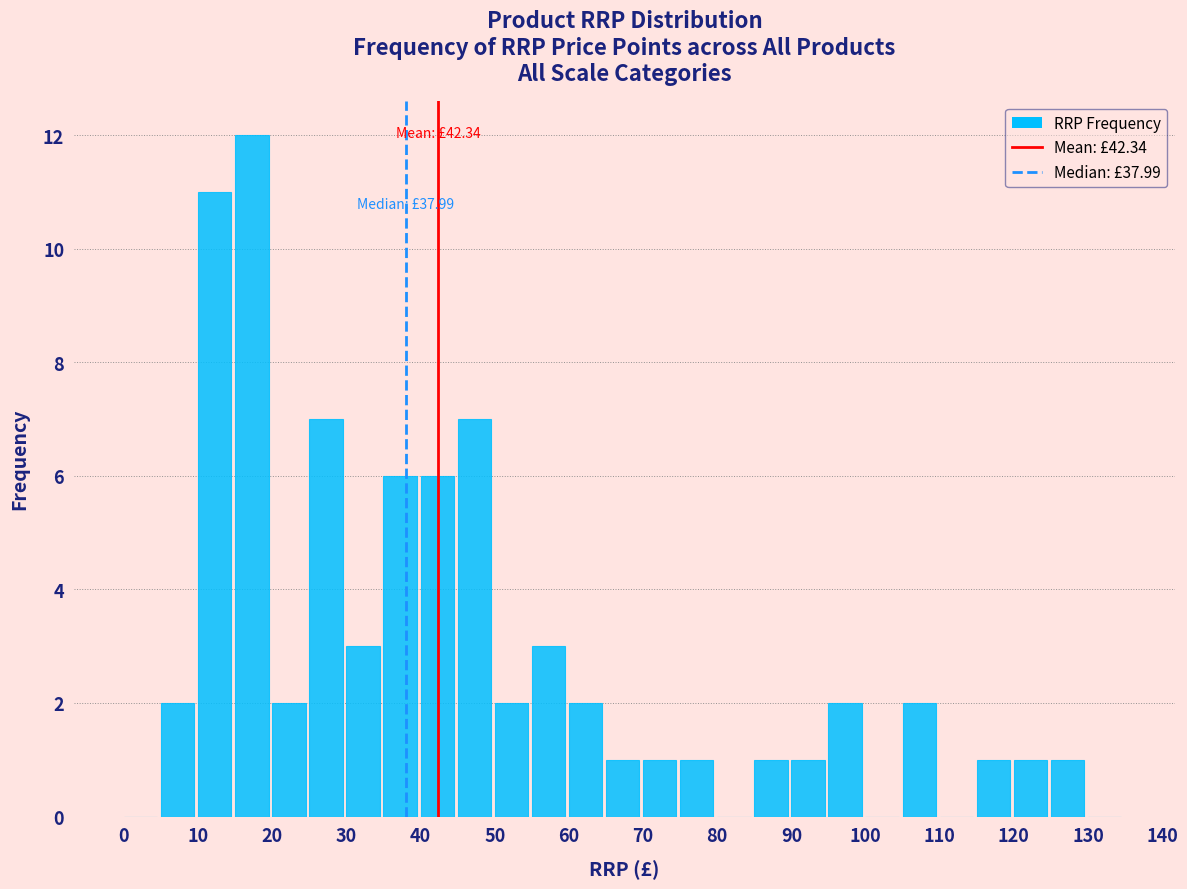

Which range on the x-axis has the tallest bar?

15 to 20